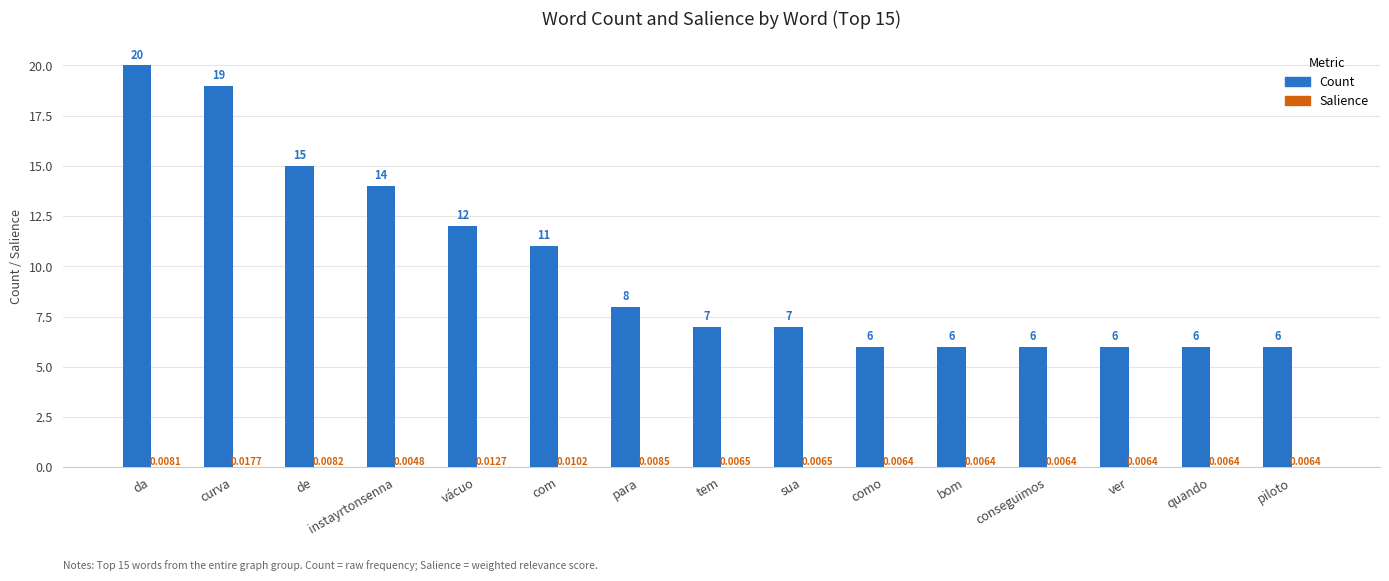

At which category is the sum across all series the highest?

da